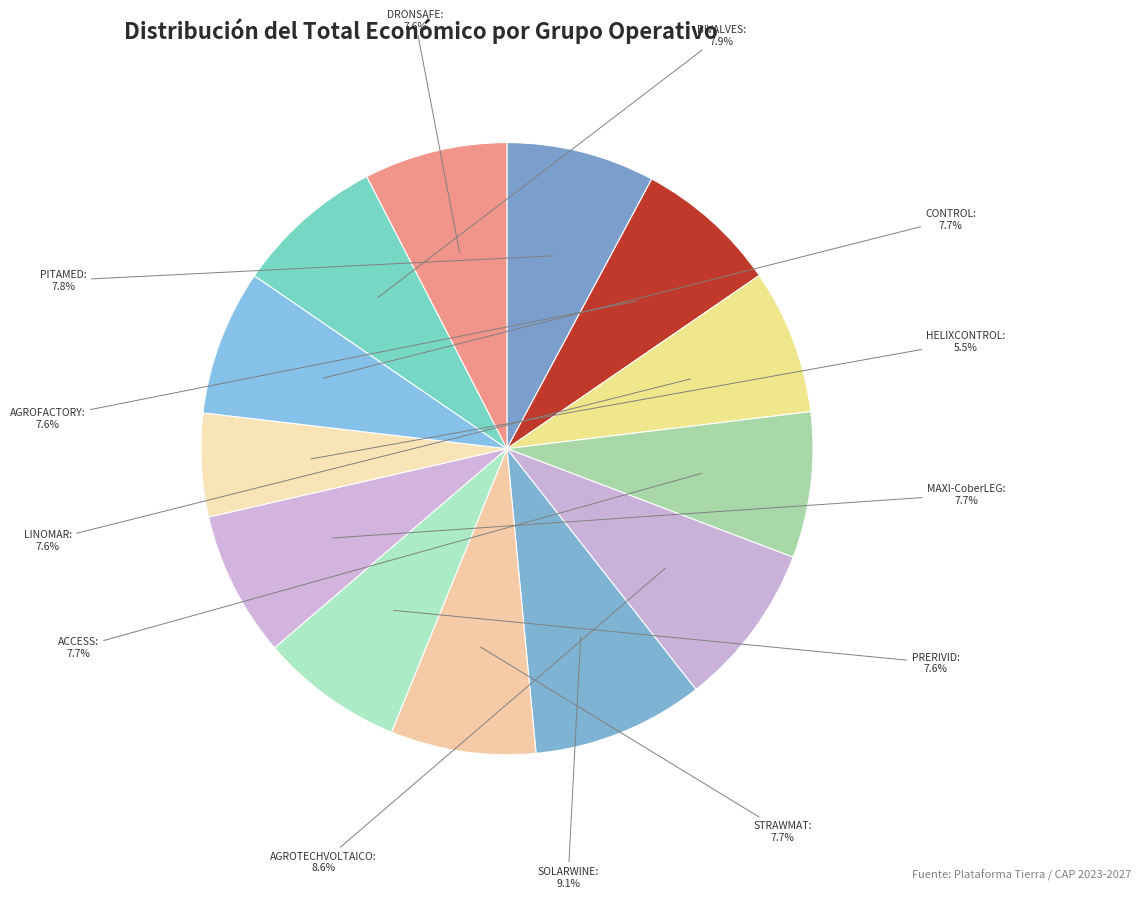

Rank the categories by value from highest to lowest.

SOLARWINE, AGROTECHVOLTAICO, BIVALVES, PITAMED, ACCESS, MAXI-CoberLEG, CONTROL, STRAWMAT, LINOMAR, AGROFACTORY, PRERIVID, DRONSAFE, HELIXCONTROL